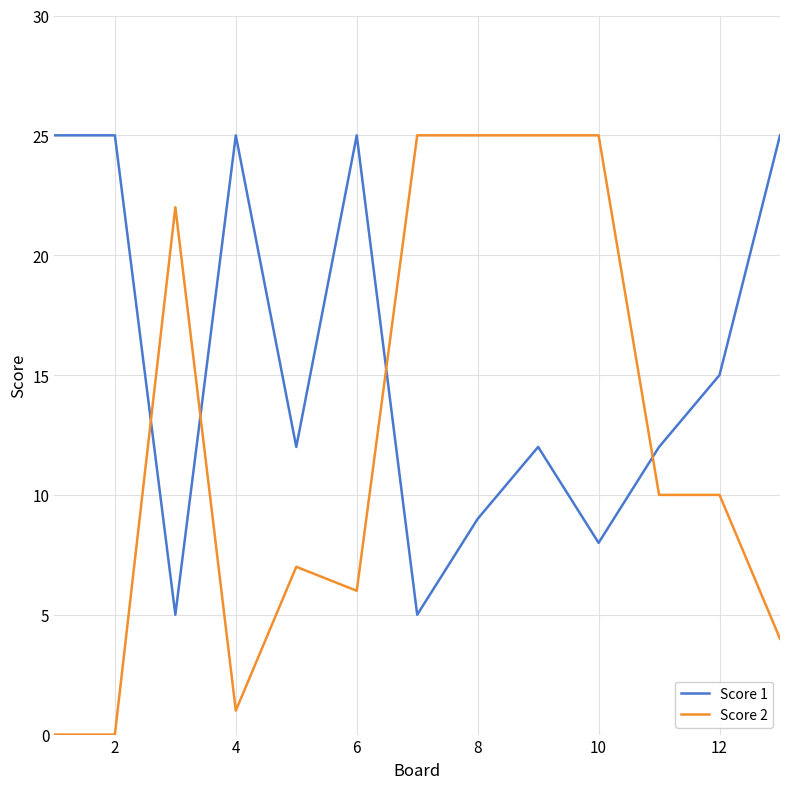

True or false: Score 1 and Score 2 cross at least once.

True